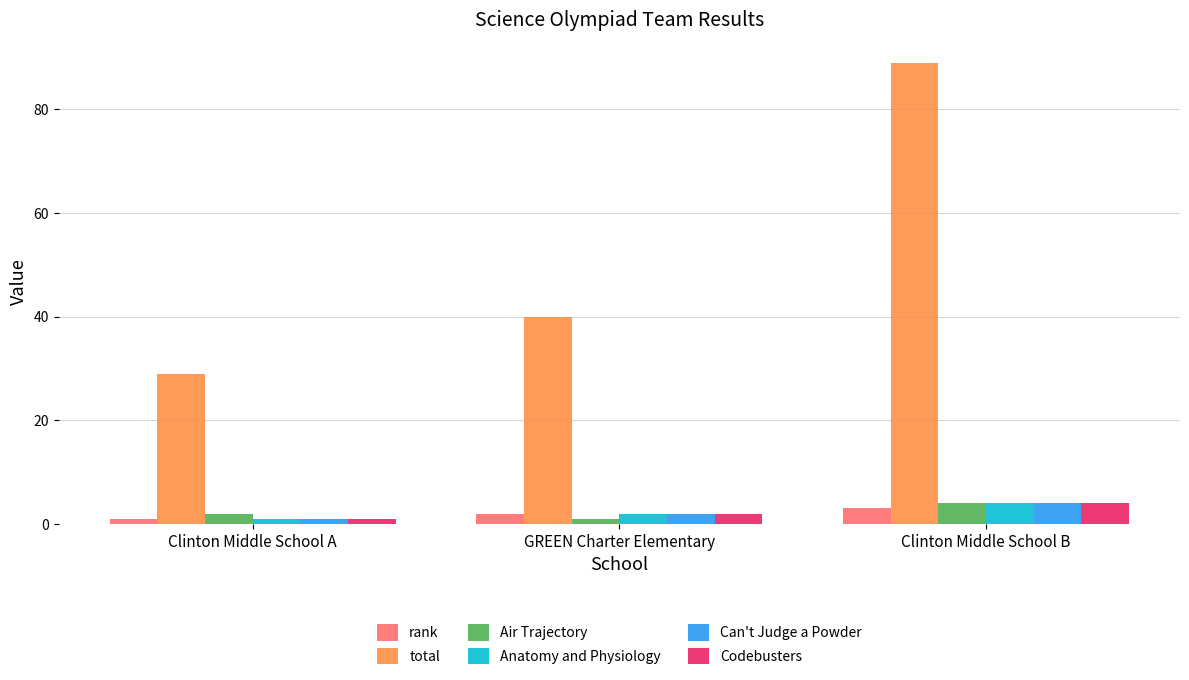

What position from the right is Clinton Middle School B?

1